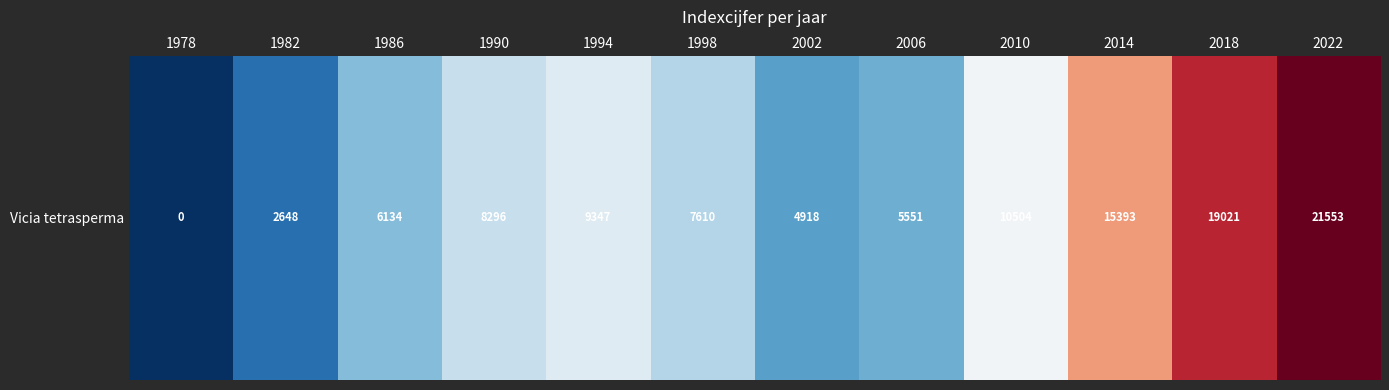

How many positive values are there?

11